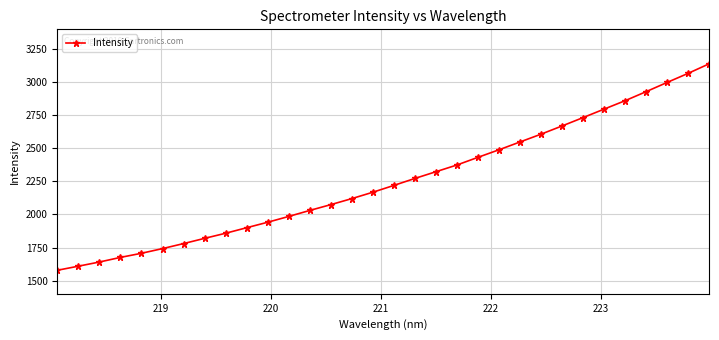

What is the difference between the maximum and second lowest values?

1530.1